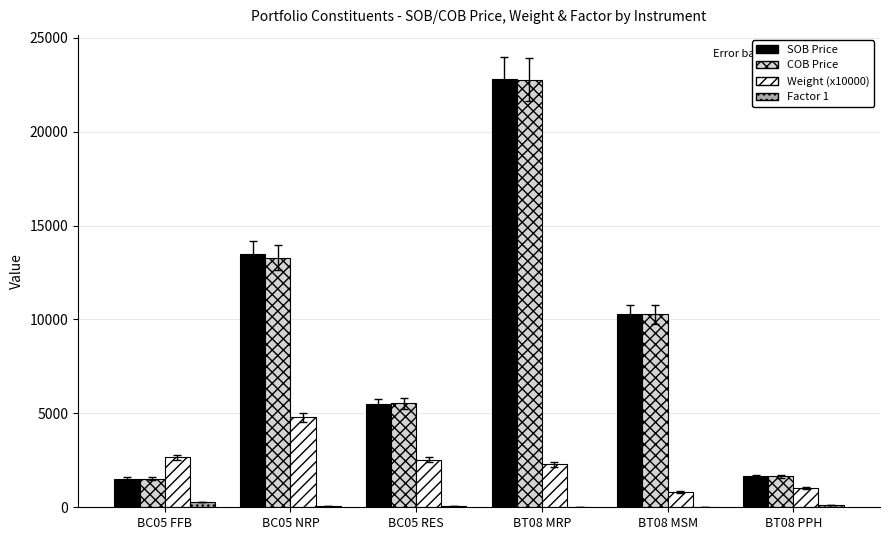

Between BT08 MRP and BT08 MSM, which series saw the biggest shift?

SOB Price